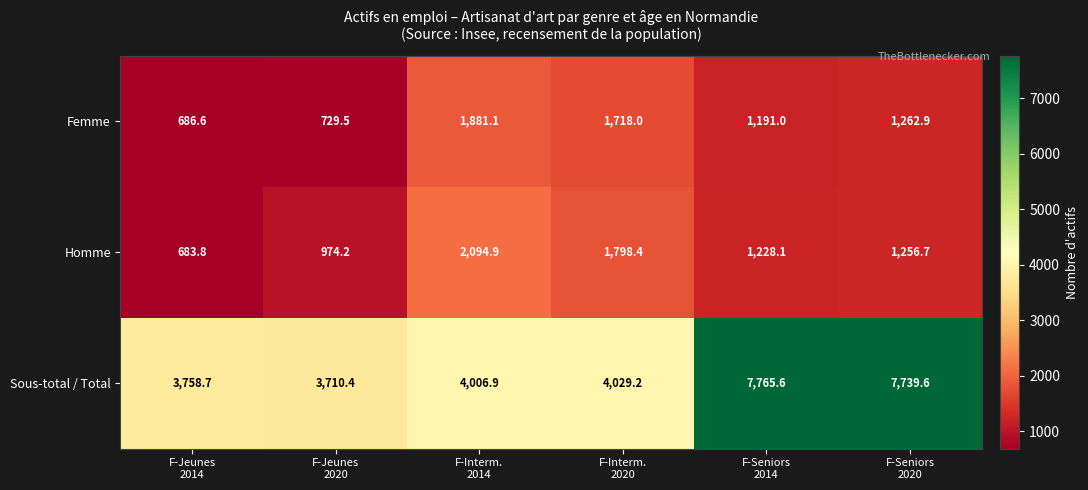

What is the average value of the Homme series?

1339.4